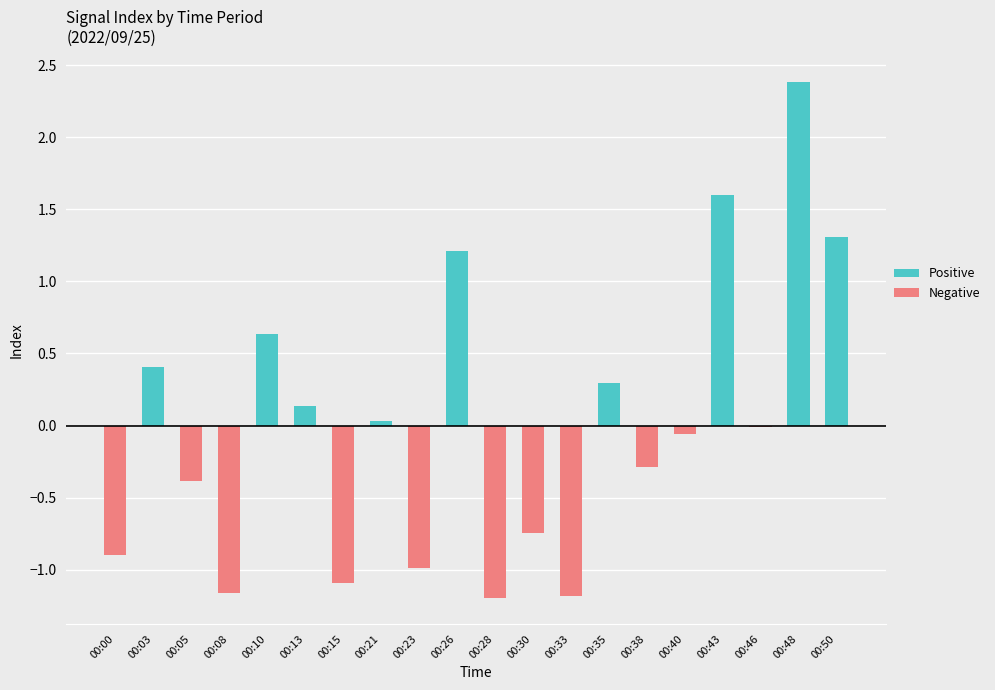

What is the smallest value displayed?

-1.2